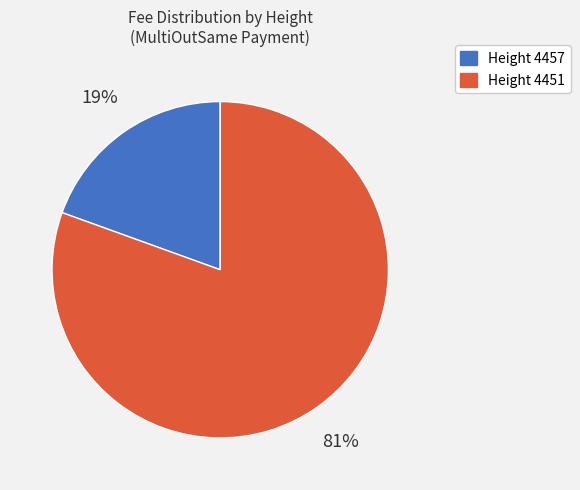

To the nearest percent, what is the average slice percentage?

50%